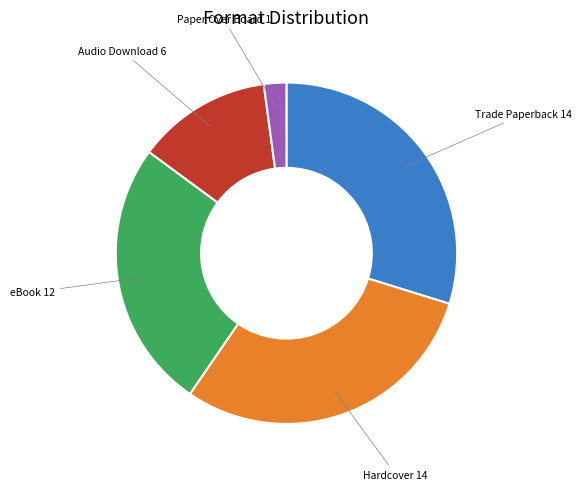

Does any single category account for the majority?

No